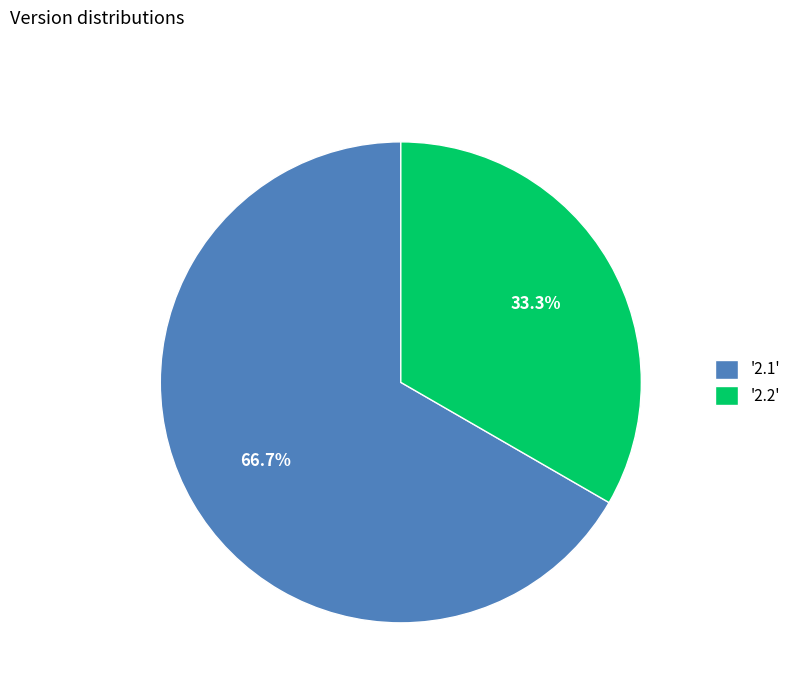

Is there any slice that represents more than half of the pie?

Yes